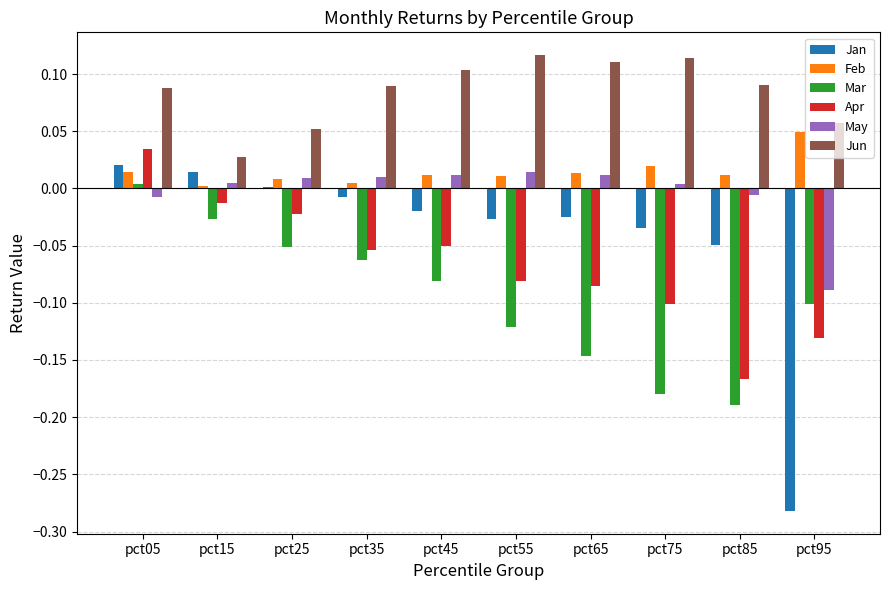

What is the sum of all Jun values?

0.8